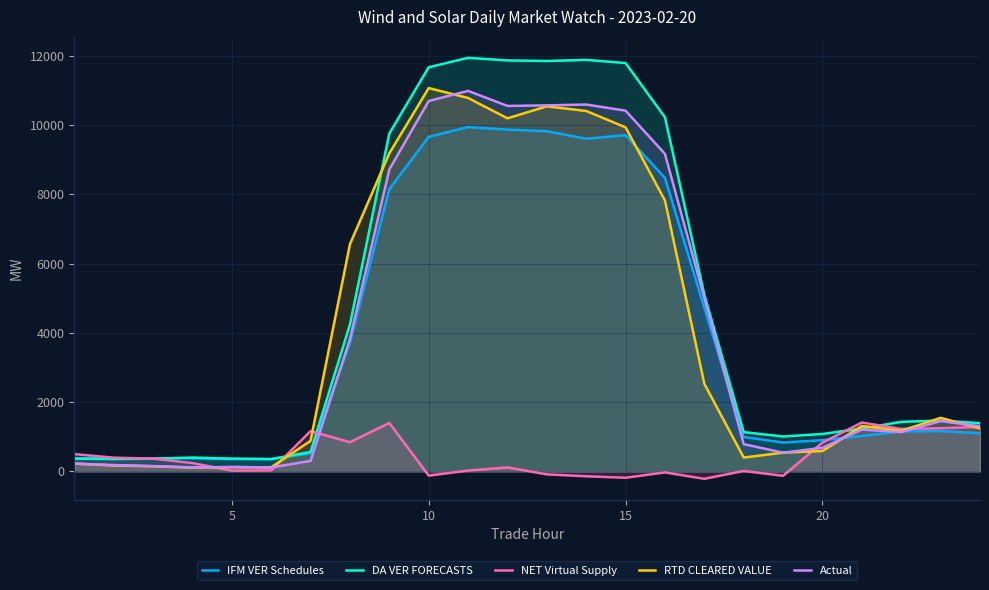

The value of NET Virtual Supply at 20 is 1484.6. True or false?

False